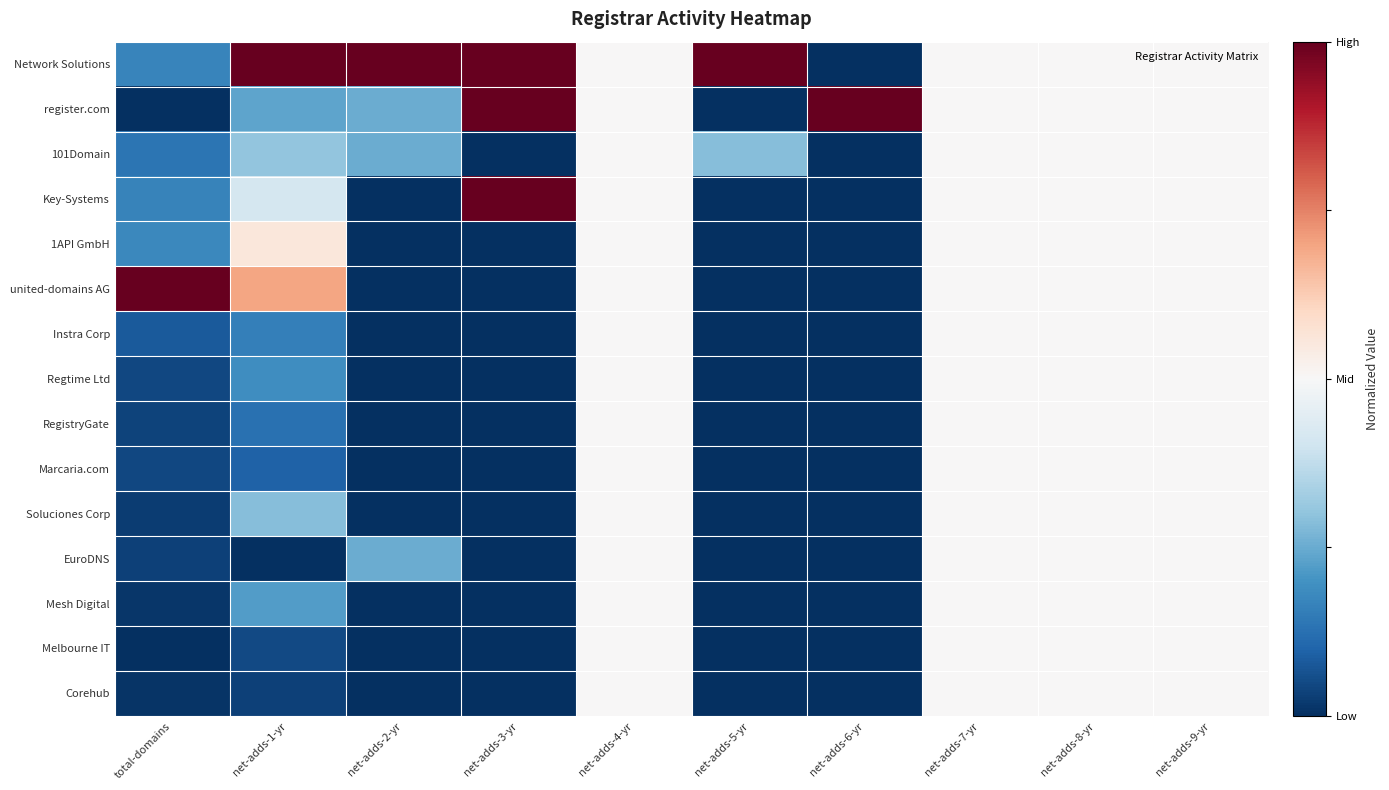

Reading left to right, what are all the values shown in this chart?

Network Solutions: total-domains=-0.7	net-adds-1-yr=1.0	net-adds-2-yr=1.0	net-adds-3-yr=1.0	net-adds-4-yr=0.0	net-adds-5-yr=1.0	net-adds-6-yr=-1.0	net-adds-7-yr=0.0	net-adds-8-yr=0.0	net-adds-9-yr=0.0
register.com: total-domains=-1.0	net-adds-1-yr=-0.5	net-adds-2-yr=-0.5	net-adds-3-yr=1.0	net-adds-4-yr=0.0	net-adds-5-yr=-1.0	net-adds-6-yr=1.0	net-adds-7-yr=0.0	net-adds-8-yr=0.0	net-adds-9-yr=0.0
101Domain: total-domains=-0.7	net-adds-1-yr=-0.4	net-adds-2-yr=-0.5	net-adds-3-yr=-1.0	net-adds-4-yr=0.0	net-adds-5-yr=-0.4	net-adds-6-yr=-1.0	net-adds-7-yr=0.0	net-adds-8-yr=0.0	net-adds-9-yr=0.0
Key-Systems: total-domains=-0.7	net-adds-1-yr=-0.2	net-adds-2-yr=-1.0	net-adds-3-yr=1.0	net-adds-4-yr=0.0	net-adds-5-yr=-1.0	net-adds-6-yr=-1.0	net-adds-7-yr=0.0	net-adds-8-yr=0.0	net-adds-9-yr=0.0
1API GmbH: total-domains=-0.6	net-adds-1-yr=0.1	net-adds-2-yr=-1.0	net-adds-3-yr=-1.0	net-adds-4-yr=0.0	net-adds-5-yr=-1.0	net-adds-6-yr=-1.0	net-adds-7-yr=0.0	net-adds-8-yr=0.0	net-adds-9-yr=0.0
united-domains AG: total-domains=1.0	net-adds-1-yr=0.4	net-adds-2-yr=-1.0	net-adds-3-yr=-1.0	net-adds-4-yr=0.0	net-adds-5-yr=-1.0	net-adds-6-yr=-1.0	net-adds-7-yr=0.0	net-adds-8-yr=0.0	net-adds-9-yr=0.0
Instra Corp: total-domains=-0.8	net-adds-1-yr=-0.7	net-adds-2-yr=-1.0	net-adds-3-yr=-1.0	net-adds-4-yr=0.0	net-adds-5-yr=-1.0	net-adds-6-yr=-1.0	net-adds-7-yr=0.0	net-adds-8-yr=0.0	net-adds-9-yr=0.0
Regtime Ltd: total-domains=-0.9	net-adds-1-yr=-0.6	net-adds-2-yr=-1.0	net-adds-3-yr=-1.0	net-adds-4-yr=0.0	net-adds-5-yr=-1.0	net-adds-6-yr=-1.0	net-adds-7-yr=0.0	net-adds-8-yr=0.0	net-adds-9-yr=0.0
RegistryGate: total-domains=-0.9	net-adds-1-yr=-0.7	net-adds-2-yr=-1.0	net-adds-3-yr=-1.0	net-adds-4-yr=0.0	net-adds-5-yr=-1.0	net-adds-6-yr=-1.0	net-adds-7-yr=0.0	net-adds-8-yr=0.0	net-adds-9-yr=0.0
Marcaria.com: total-domains=-0.9	net-adds-1-yr=-0.8	net-adds-2-yr=-1.0	net-adds-3-yr=-1.0	net-adds-4-yr=0.0	net-adds-5-yr=-1.0	net-adds-6-yr=-1.0	net-adds-7-yr=0.0	net-adds-8-yr=0.0	net-adds-9-yr=0.0
Soluciones Corp: total-domains=-0.9	net-adds-1-yr=-0.4	net-adds-2-yr=-1.0	net-adds-3-yr=-1.0	net-adds-4-yr=0.0	net-adds-5-yr=-1.0	net-adds-6-yr=-1.0	net-adds-7-yr=0.0	net-adds-8-yr=0.0	net-adds-9-yr=0.0
EuroDNS: total-domains=-0.9	net-adds-1-yr=-1.0	net-adds-2-yr=-0.5	net-adds-3-yr=-1.0	net-adds-4-yr=0.0	net-adds-5-yr=-1.0	net-adds-6-yr=-1.0	net-adds-7-yr=0.0	net-adds-8-yr=0.0	net-adds-9-yr=0.0
Mesh Digital: total-domains=-1.0	net-adds-1-yr=-0.6	net-adds-2-yr=-1.0	net-adds-3-yr=-1.0	net-adds-4-yr=0.0	net-adds-5-yr=-1.0	net-adds-6-yr=-1.0	net-adds-7-yr=0.0	net-adds-8-yr=0.0	net-adds-9-yr=0.0
Melbourne IT: total-domains=-1.0	net-adds-1-yr=-0.9	net-adds-2-yr=-1.0	net-adds-3-yr=-1.0	net-adds-4-yr=0.0	net-adds-5-yr=-1.0	net-adds-6-yr=-1.0	net-adds-7-yr=0.0	net-adds-8-yr=0.0	net-adds-9-yr=0.0
Corehub: total-domains=-1.0	net-adds-1-yr=-0.9	net-adds-2-yr=-1.0	net-adds-3-yr=-1.0	net-adds-4-yr=0.0	net-adds-5-yr=-1.0	net-adds-6-yr=-1.0	net-adds-7-yr=0.0	net-adds-8-yr=0.0	net-adds-9-yr=0.0